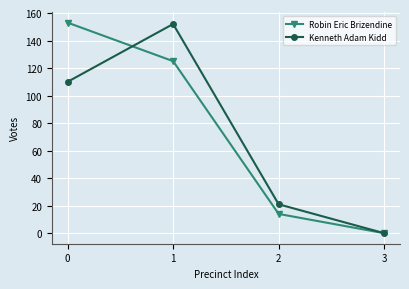

What is the value of the Kenneth Adam Kidd point at the 3rd from the left?

21